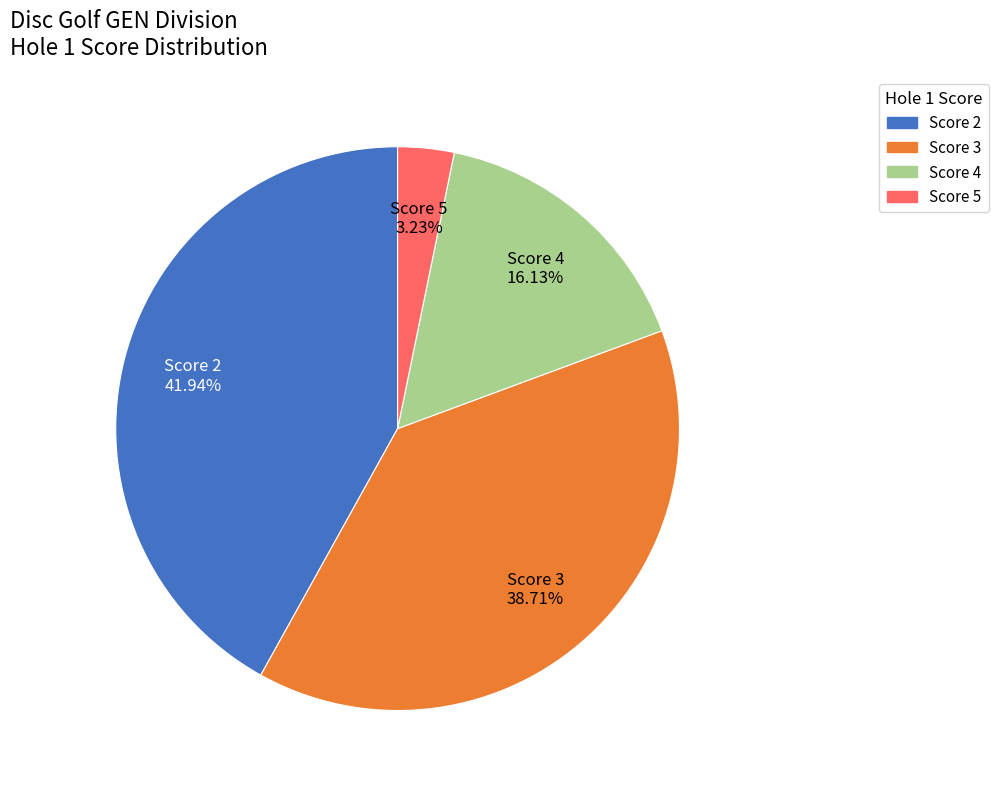

Rank the categories by value from lowest to highest.

Score 5, Score 4, Score 3, Score 2